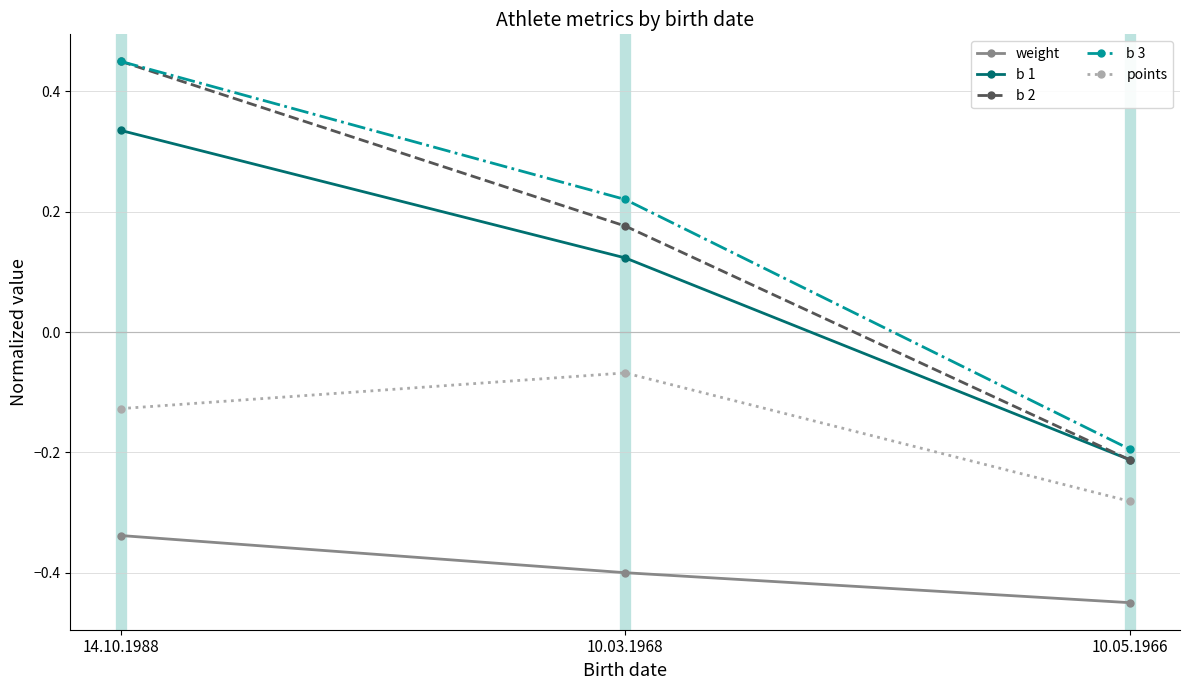

What position from the left is 10.05.1966?

3